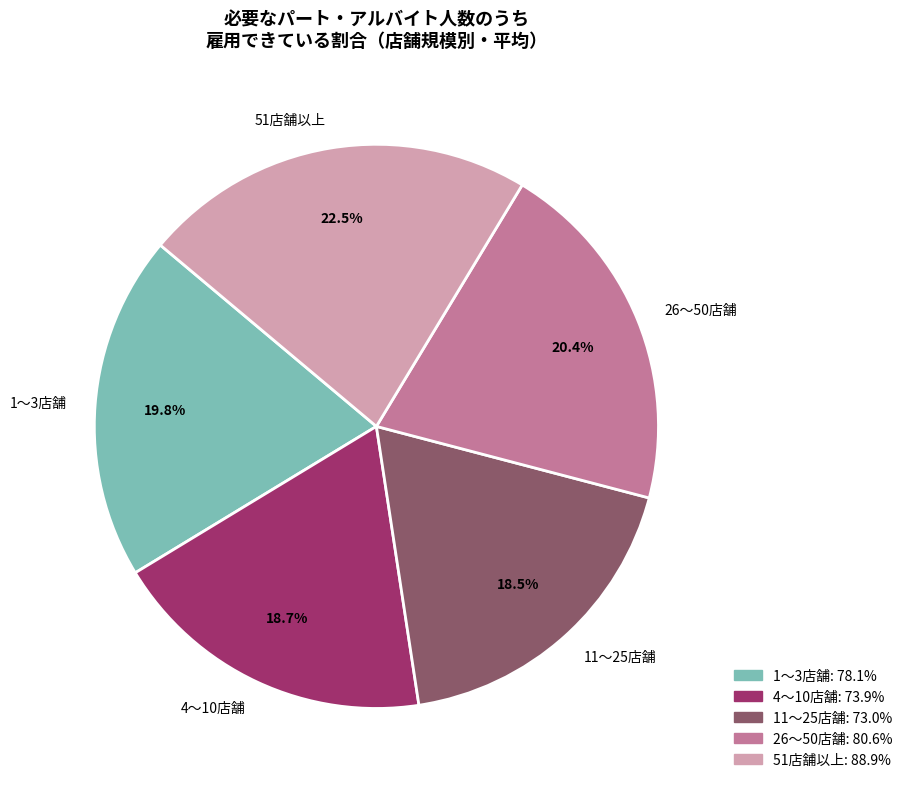

Which category has the biggest portion of the pie?

51店舗以上